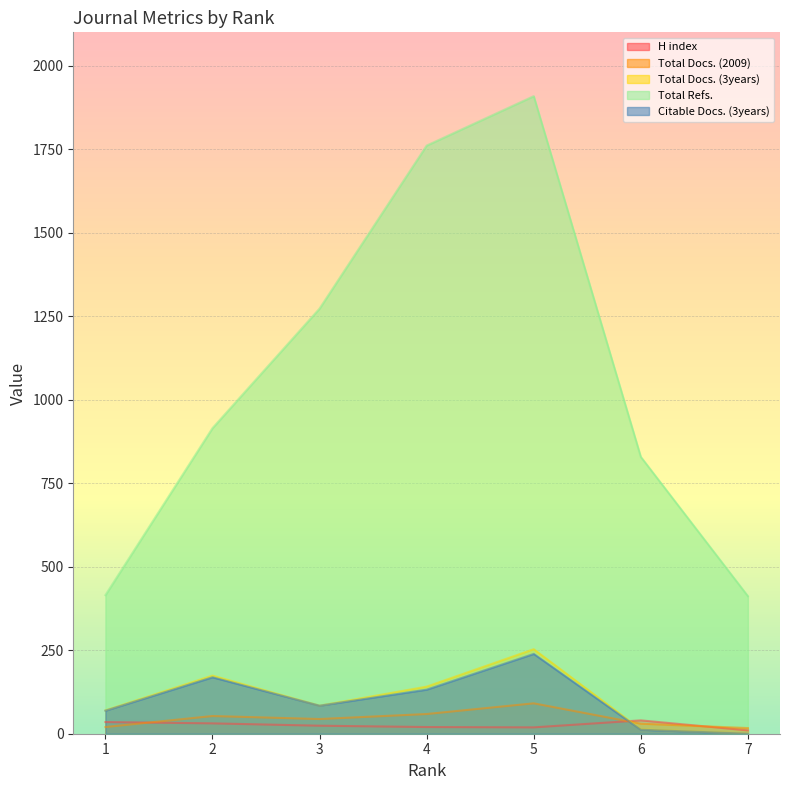

Reading right to left, extract all data points from this chart.

H index: 10	40	19	20	24	31	35
Total Docs. (2009): 17	30	91	59	44	53	20
Total Docs. (3years): 0	13	253	141	84	174	70
Total Refs.: 412	829	1909	1761	1273	915	415
Citable Docs. (3years): 0	12	239	132	84	169	69